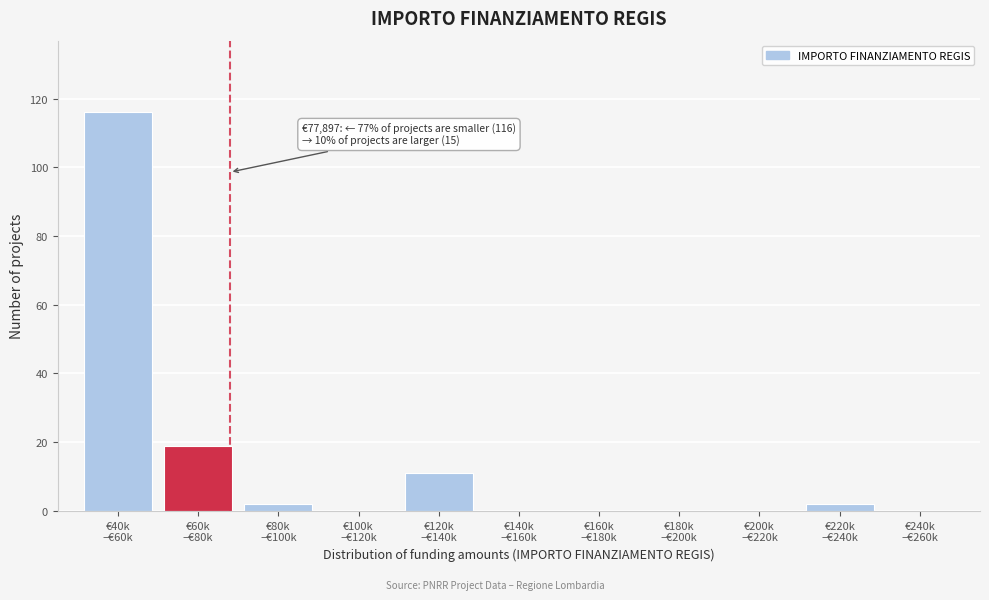

What is the sum of all values?

150